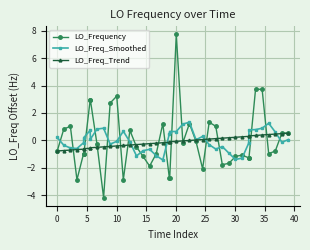

Rank the series by their maximum value, from highest to lowest.

LO_Frequency, LO_Freq_Smoothed, LO_Freq_Trend